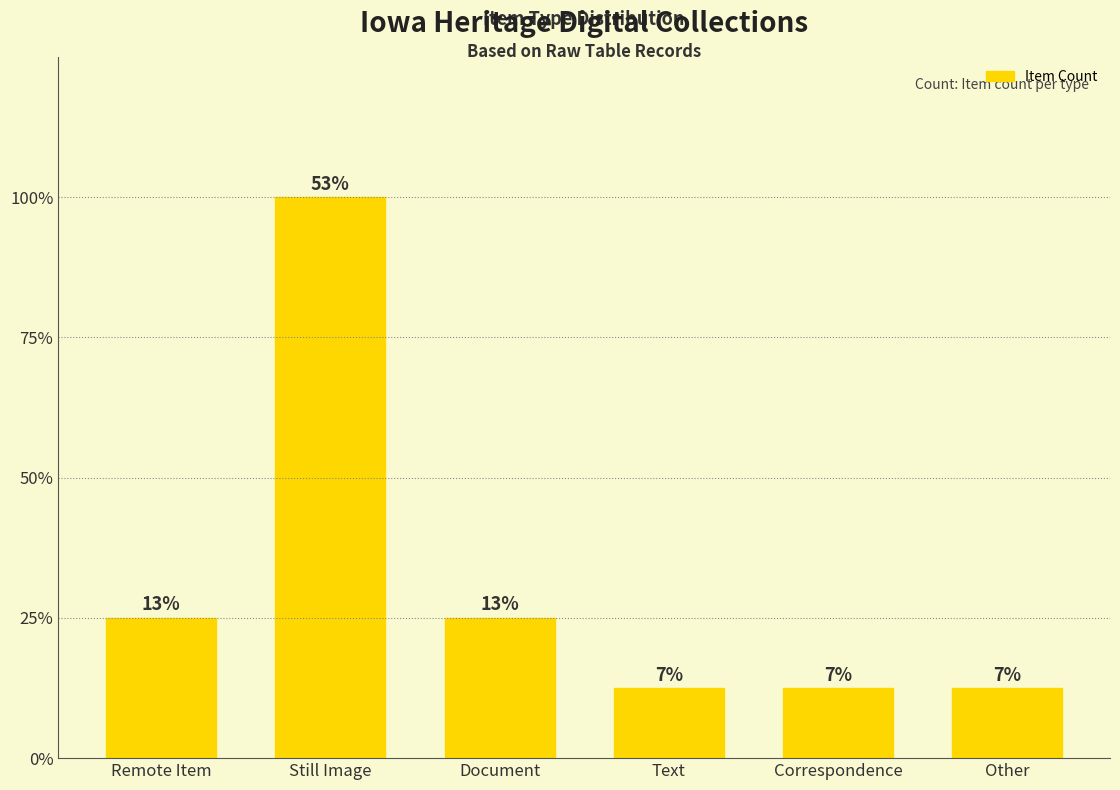

What is the sum of all values?

15